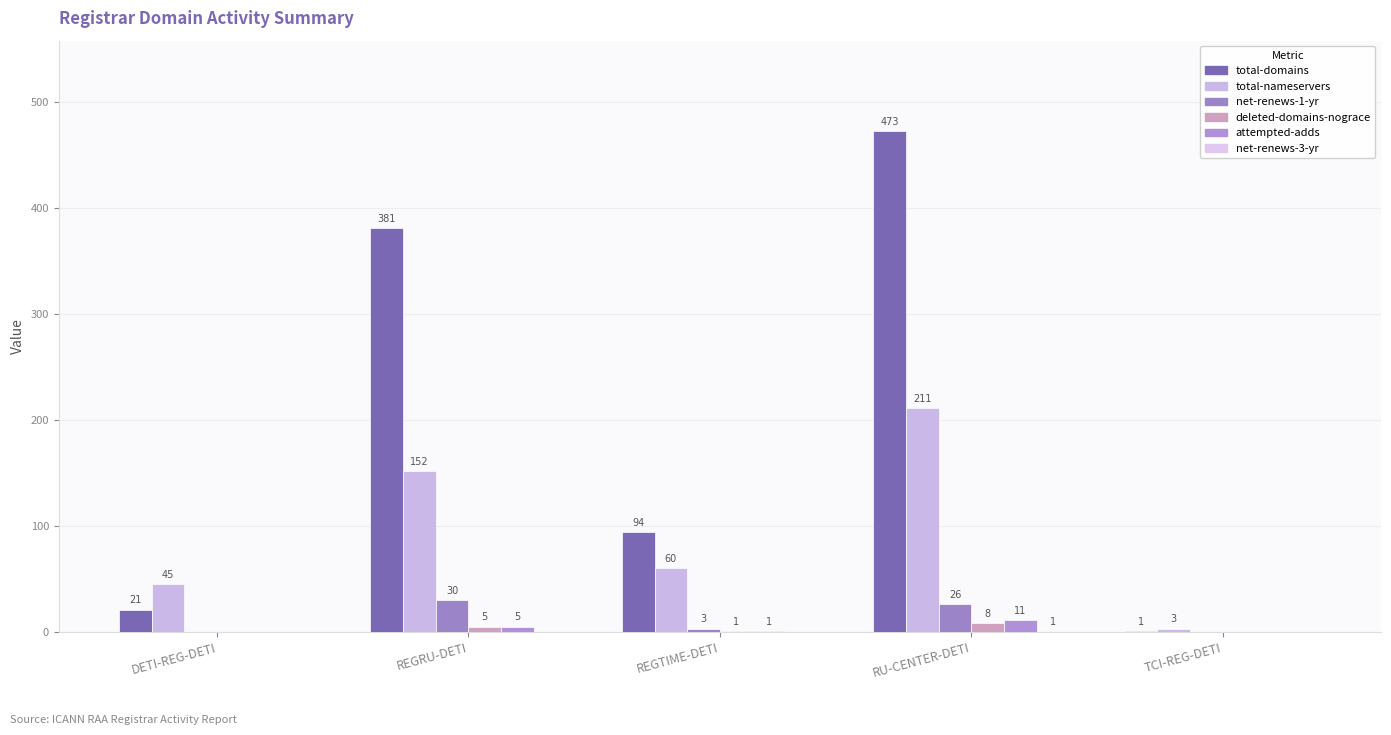

True or false: total-domains has a value of 142 at REGTIME-DETI.

False